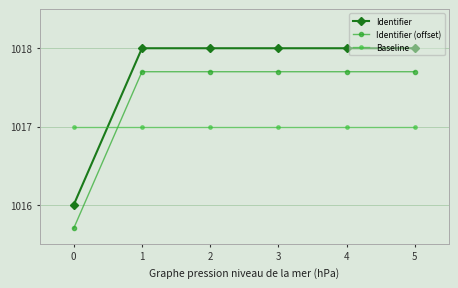

List the series in order of their peak value, lowest first.

Baseline, Identifier (offset), Identifier